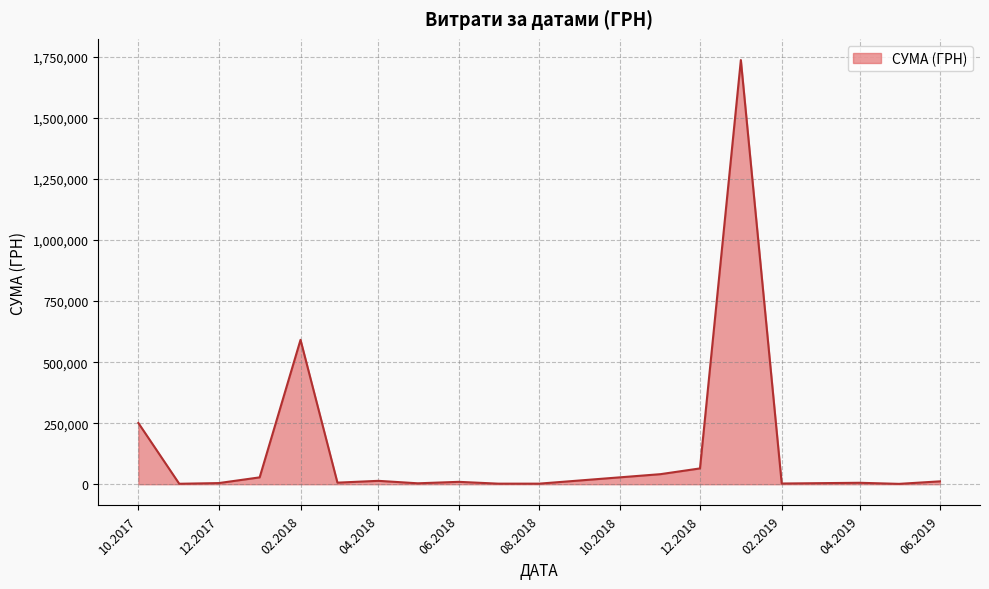

What is the difference between the maximum and minimum values?

1735939.7